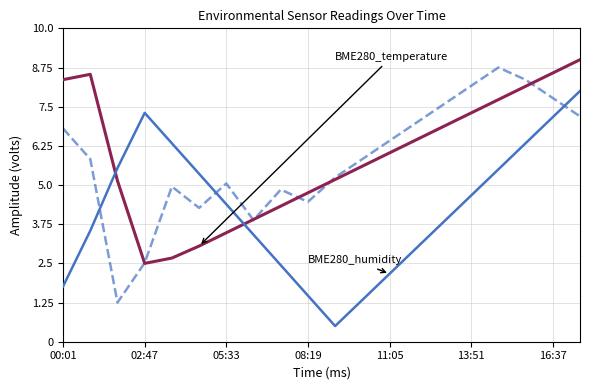

What is the minimum value shown in the chart?

0.5